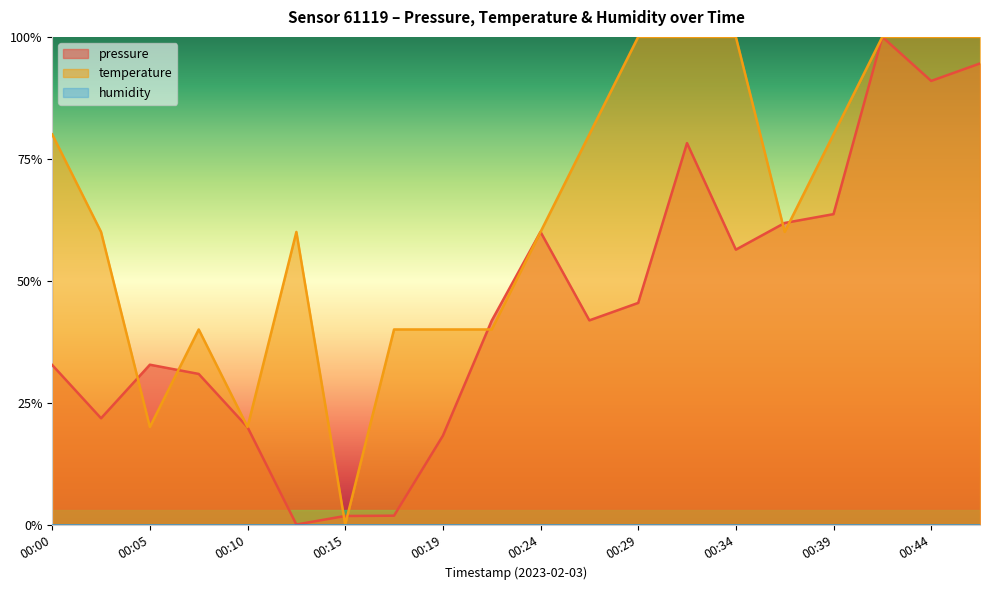

Reading right to left, transcribe all the data shown in this chart.

pressure: 0.9	0.9	1.0	0.6	0.6	0.6	0.8	0.5	0.4	0.6	0.4	0.2	0.0	0.0	0.0	0.2	0.3	0.3	0.2	0.3
temperature: 1.0	1.0	1.0	0.8	0.6	1.0	1.0	1.0	0.8	0.6	0.4	0.4	0.4	0.0	0.6	0.2	0.4	0.2	0.6	0.8